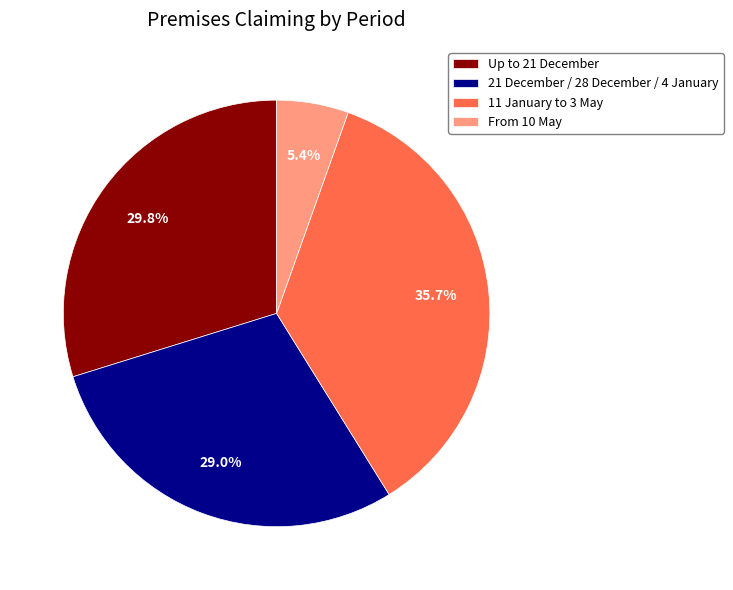

Does 21 December / 28 December / 4 January represent more than half of the total?

No